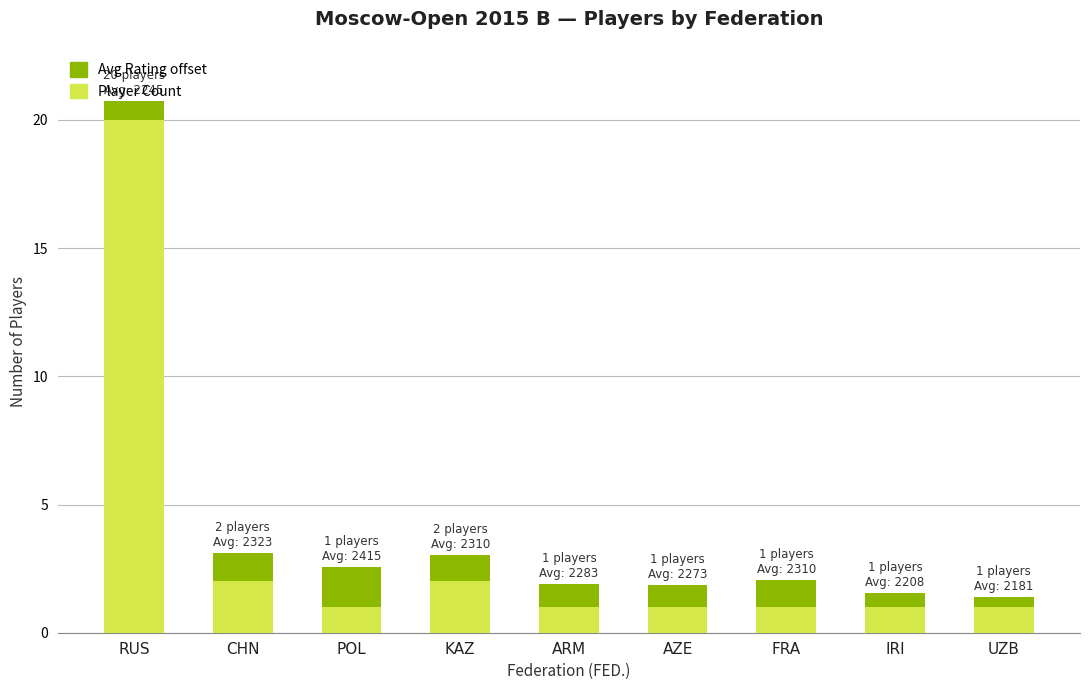

At which category is the sum across all series the highest?

RUS